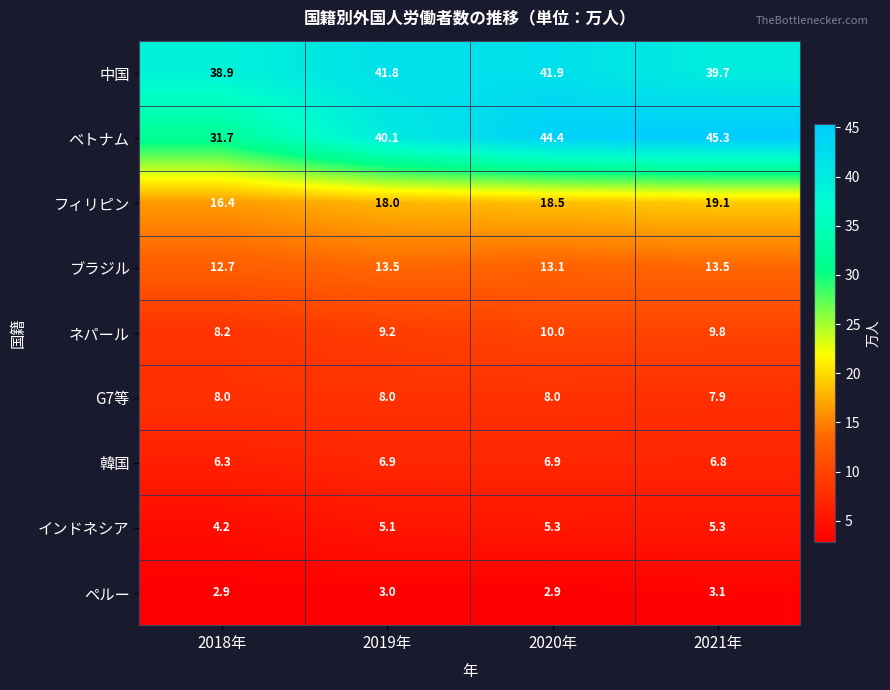

What is the total value across all series at 2018年?

129.3